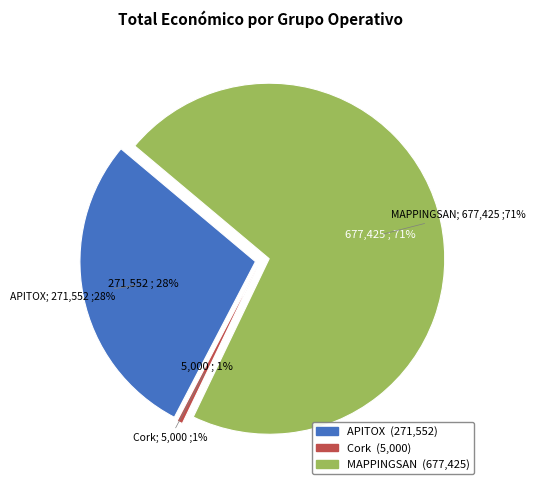

What is the ratio of the value at MAPPINGSAN Operational Group to the value at Andalusian Cork Operational Group?

135.5